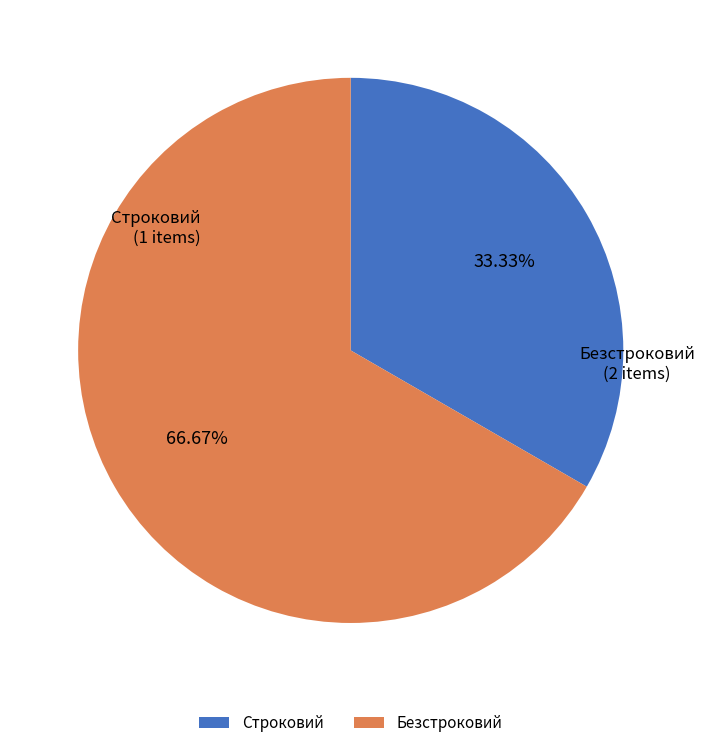

Approximately how many times larger is the value at Строковий compared to Безстроковий?

0.5